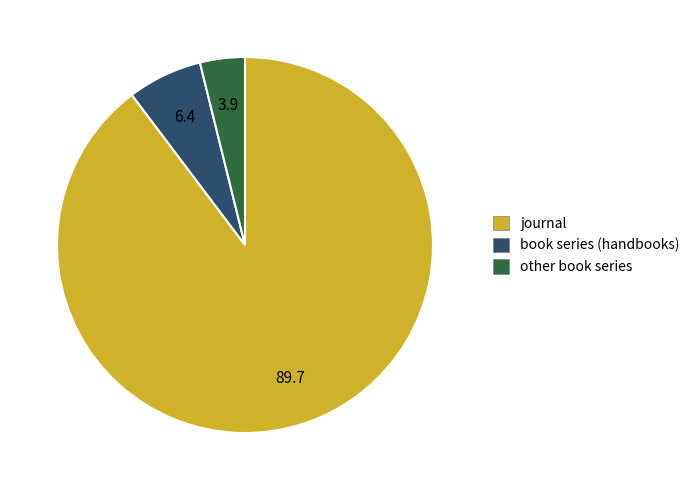

Is there any slice that represents more than half of the pie?

Yes